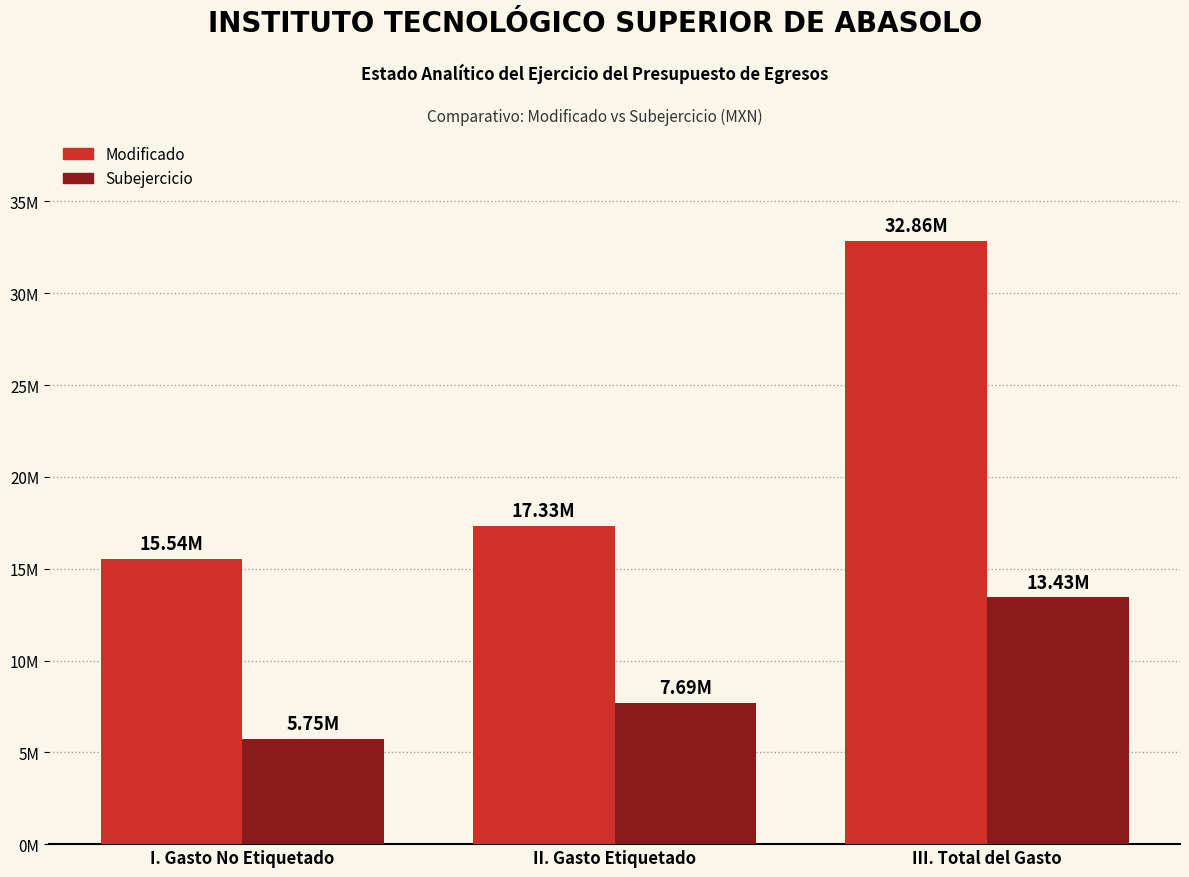

What is the greatest value displayed?

32864927.1